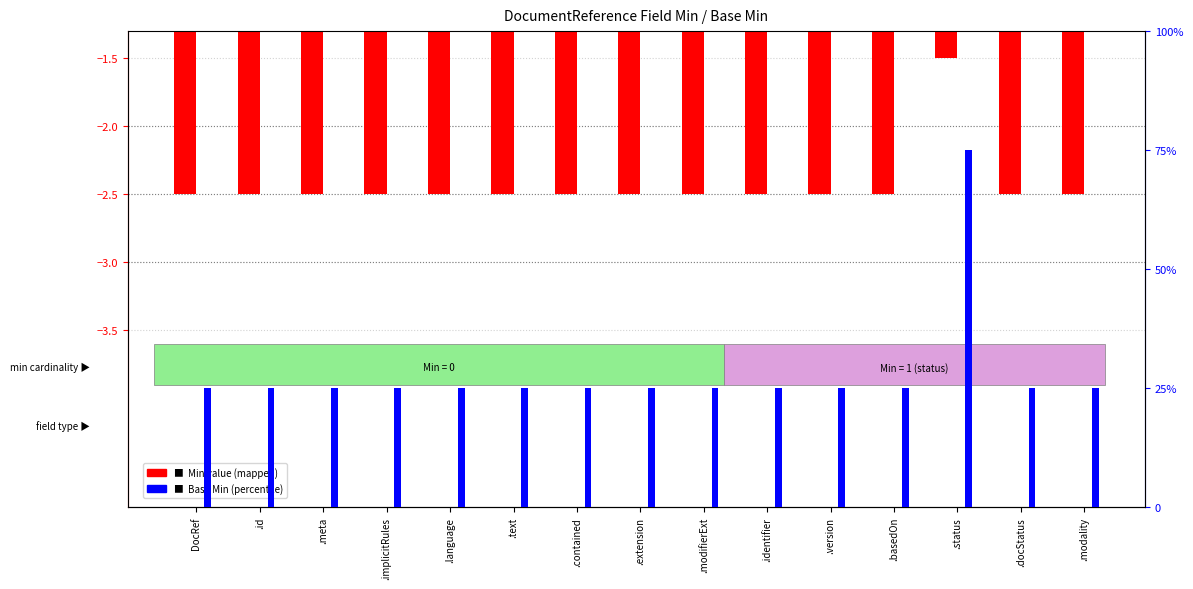

Which category has the highest value in the Base Min (percentile) series?

.status